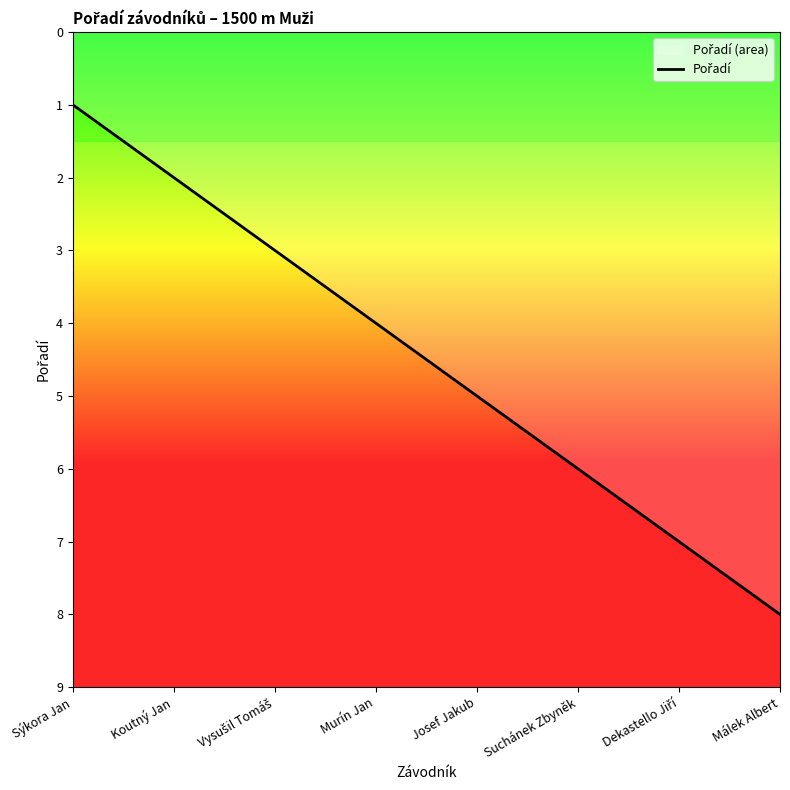

What is the change in value from Murín Jan to Málek Albert?

+4